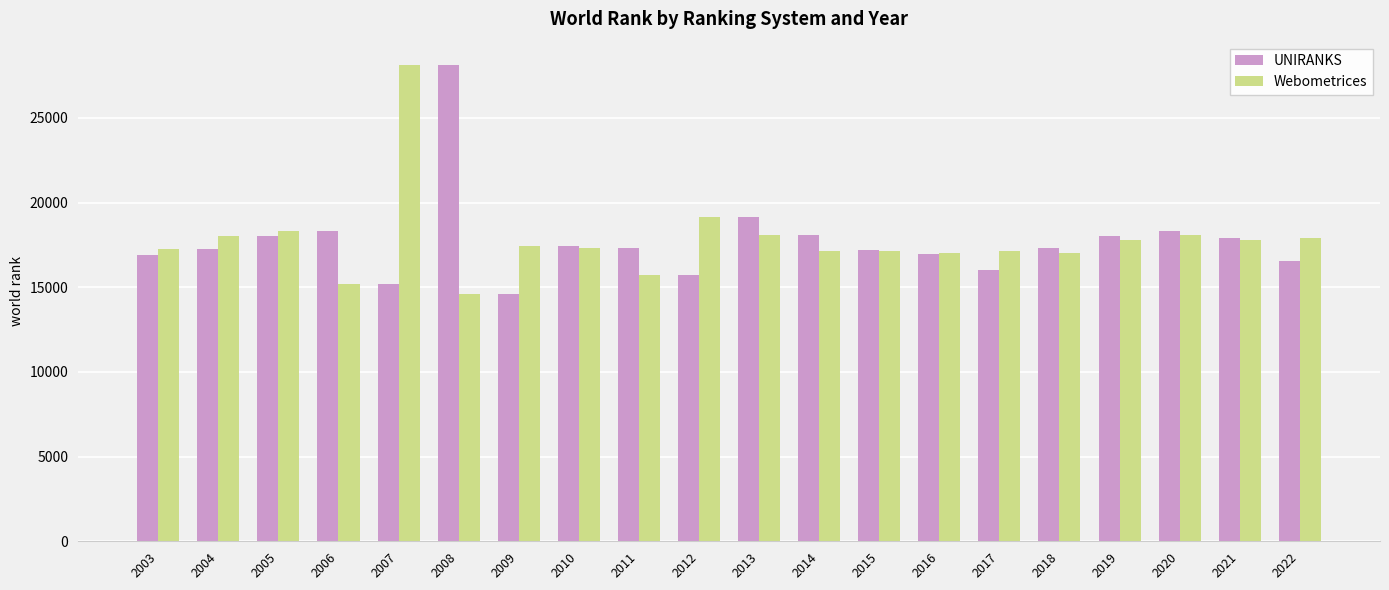

What is the value of the Webometrices bar at the 4th from the left?

15164.0